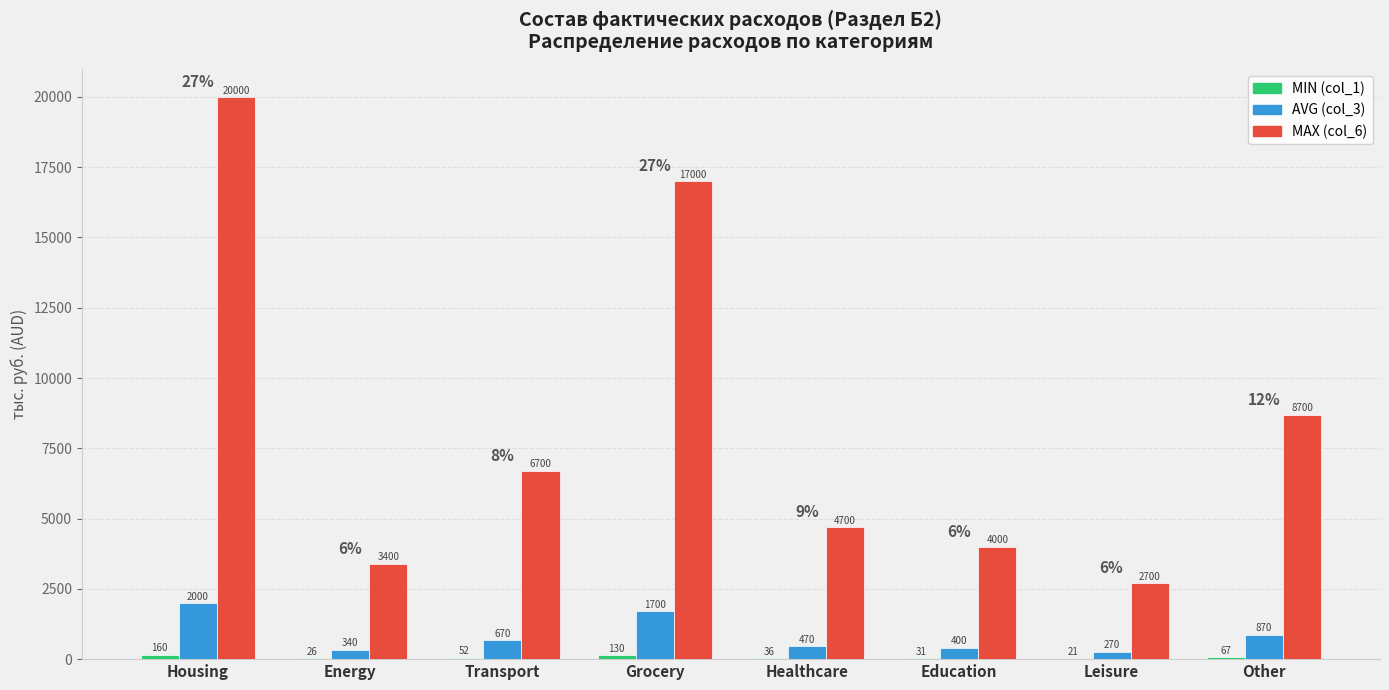

What is the total value across all series at Healthcare?

5206